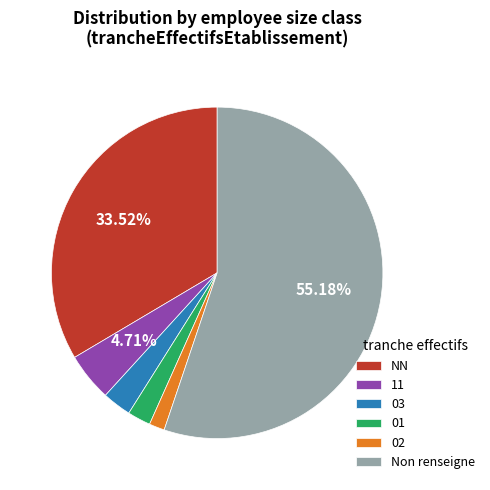

To the nearest percent, what is the average slice percentage?

17%